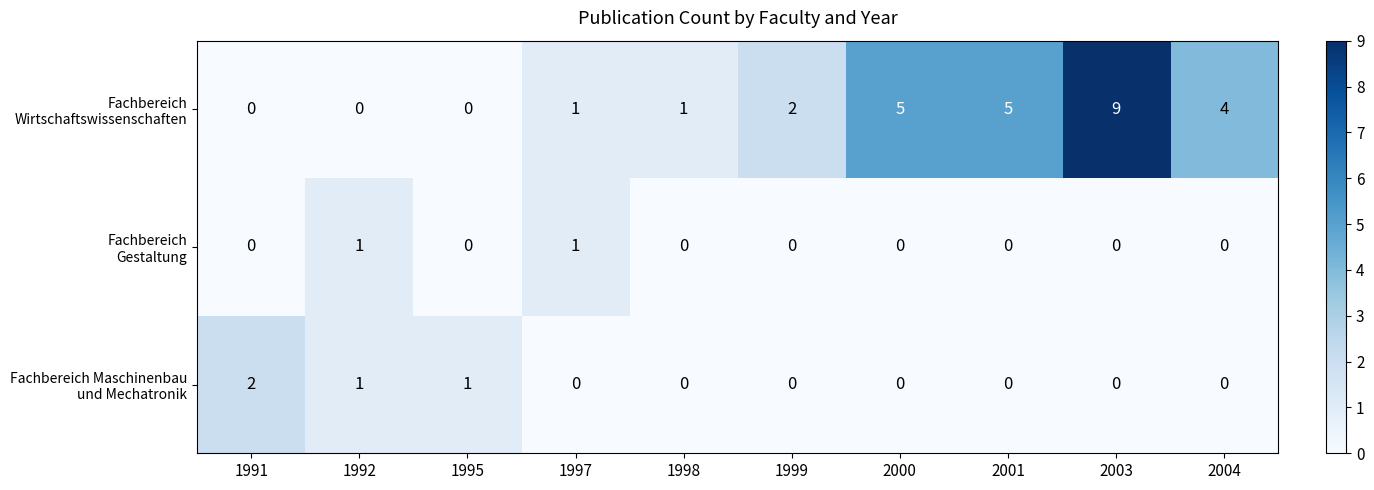

At which category does the chart reach its peak across all series?

2003